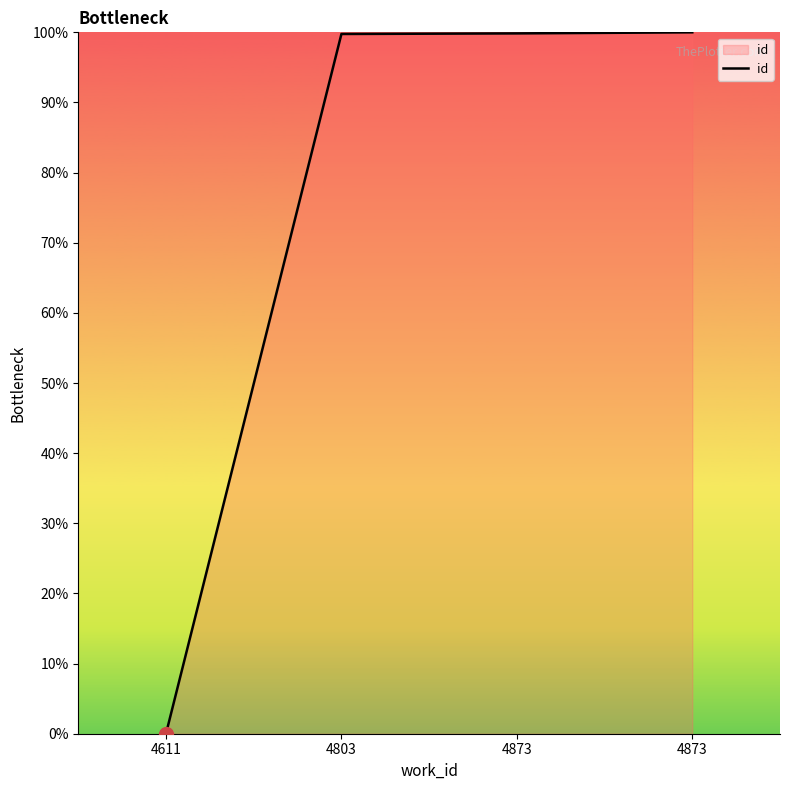

What is the value of the 2nd point from the left?

99.8